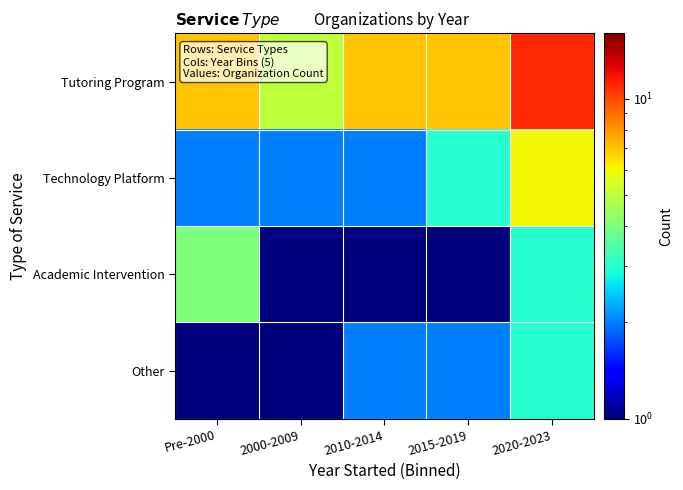

What is the spread (max minus min) of values at 2020-2023?

8.0